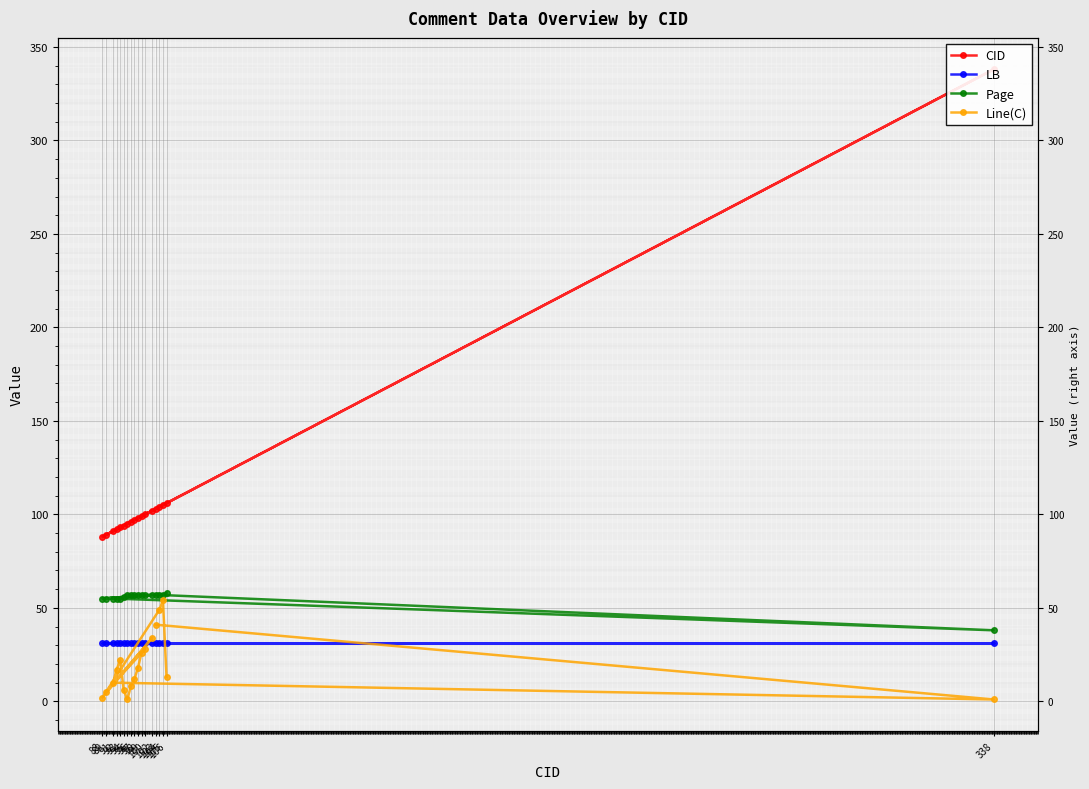

What are all the series names shown in the legend?

CID, LB, Page, Line(C)